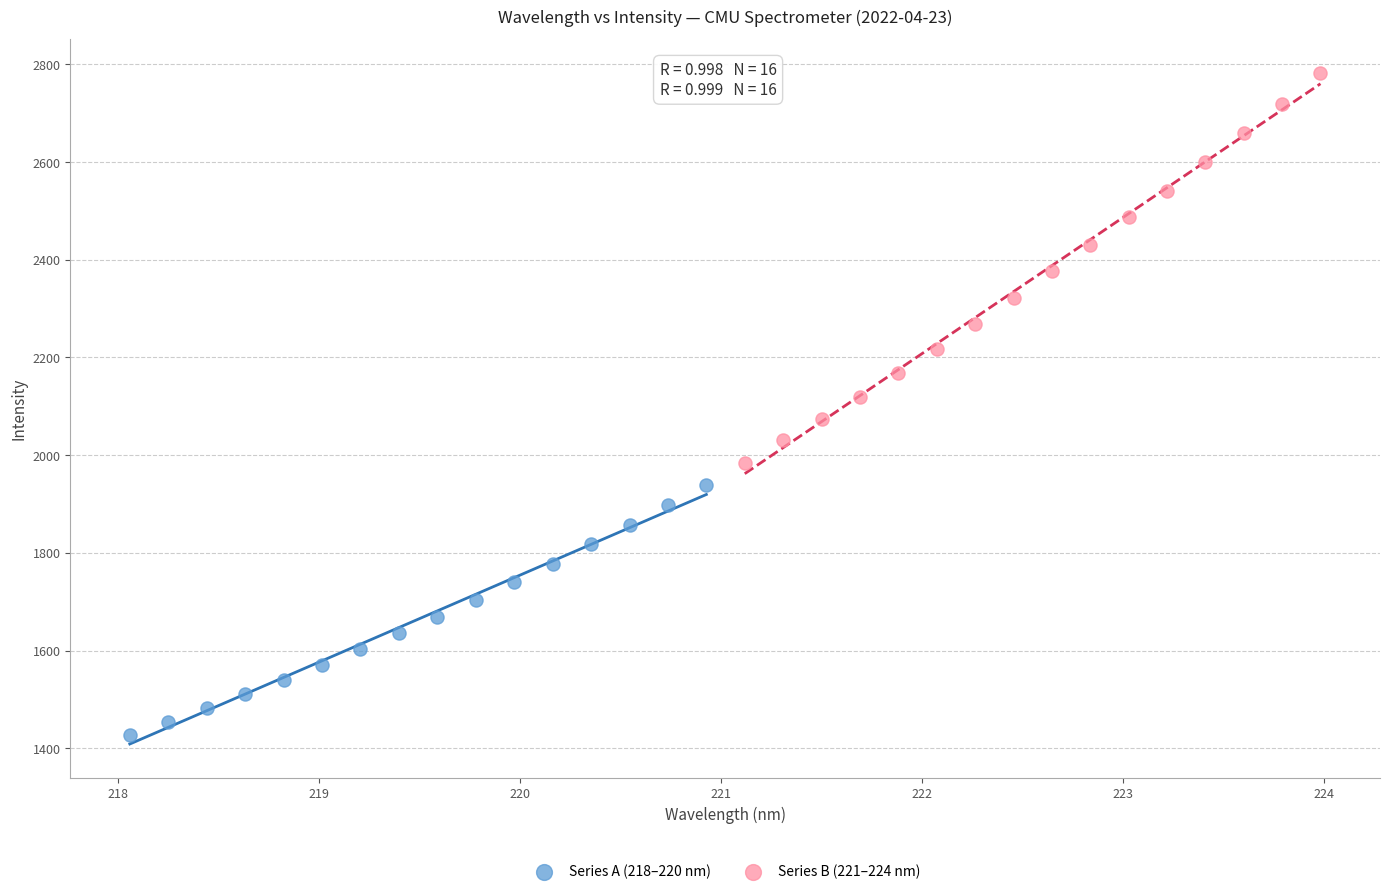

What are all the series names shown in the legend?

Series A (218–220 nm), Series B (221–224 nm)